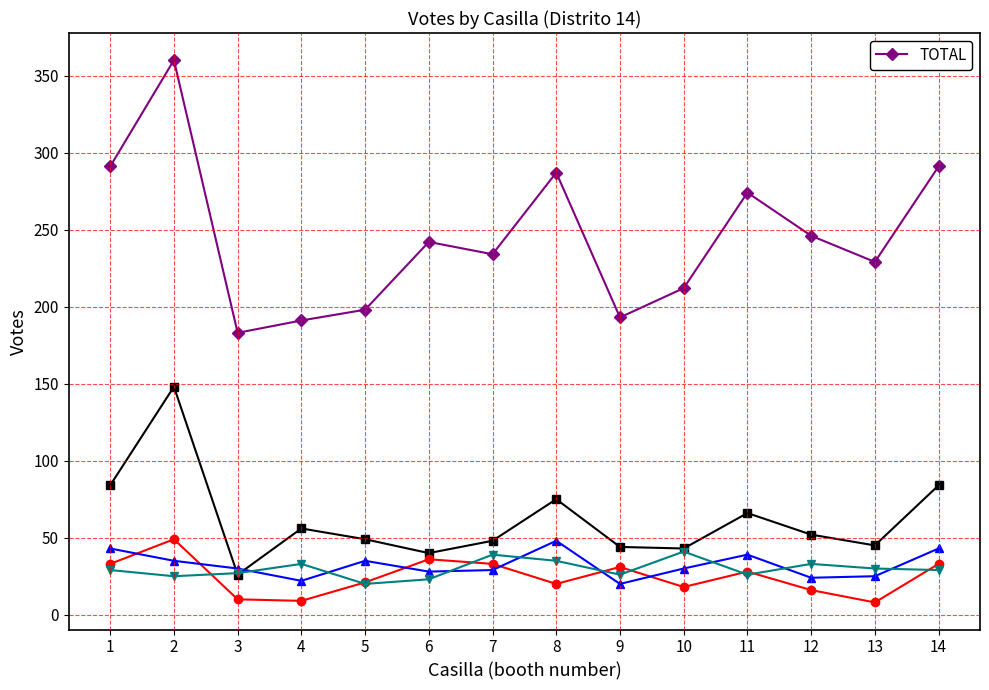

Between 2 and 3, which is larger?

2